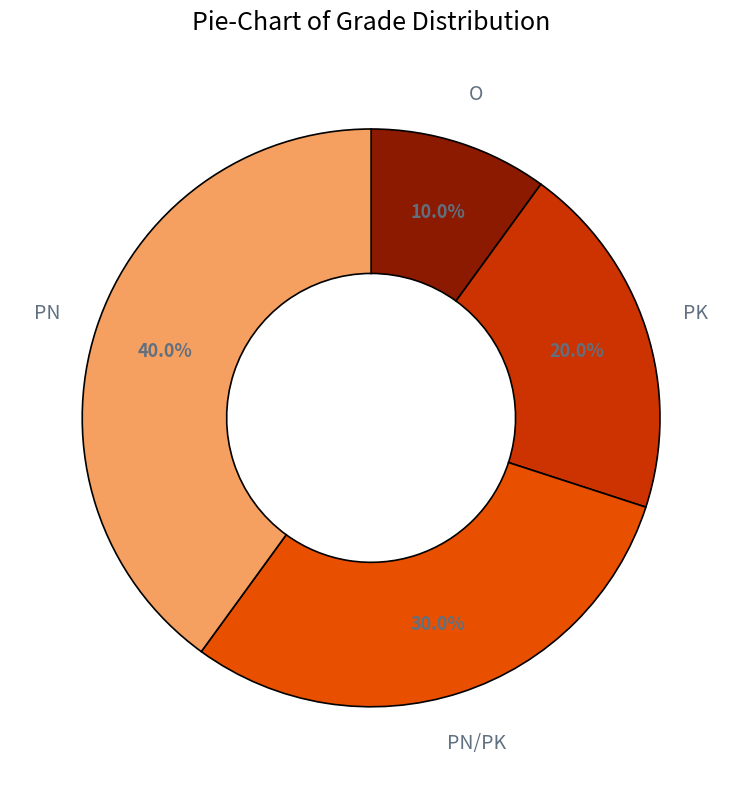

Does any single category account for the majority?

No